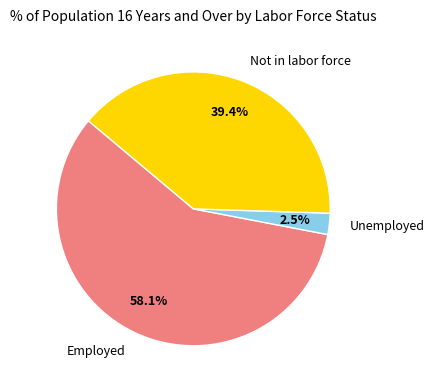

To the nearest percent, what is the average slice percentage?

33%